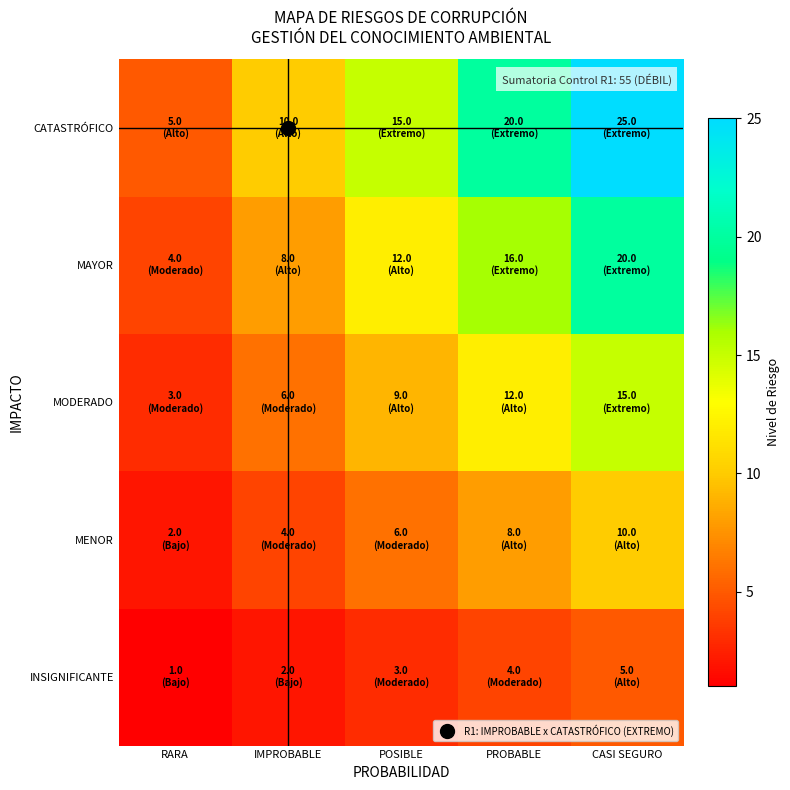

Between CASI SEGURO and RARA, which is larger?

CASI SEGURO